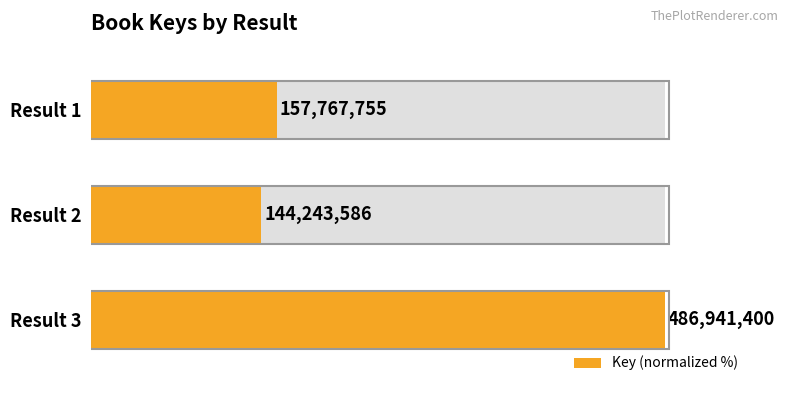

What is the smallest value displayed?

29.6